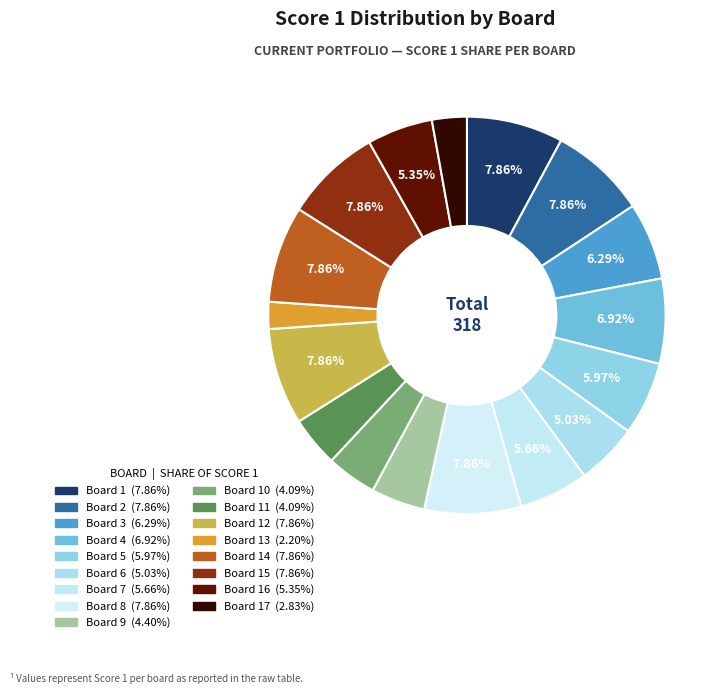

How many slices are in this pie chart?

17